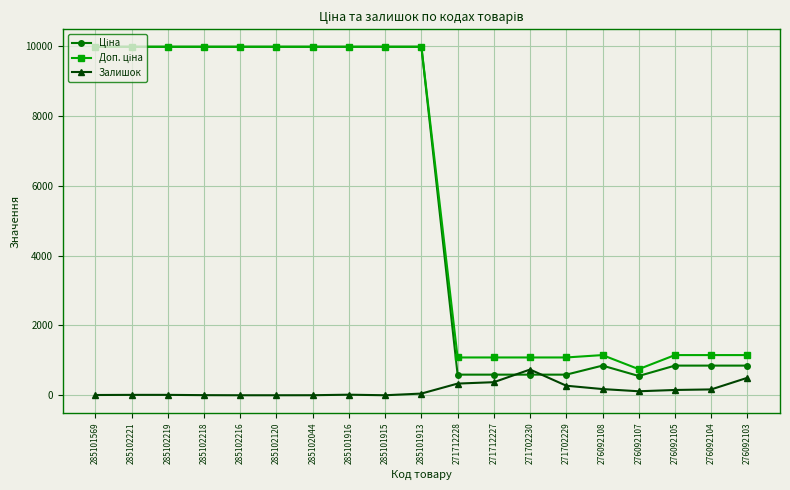

What is the highest value of the Залишок series?

736.0